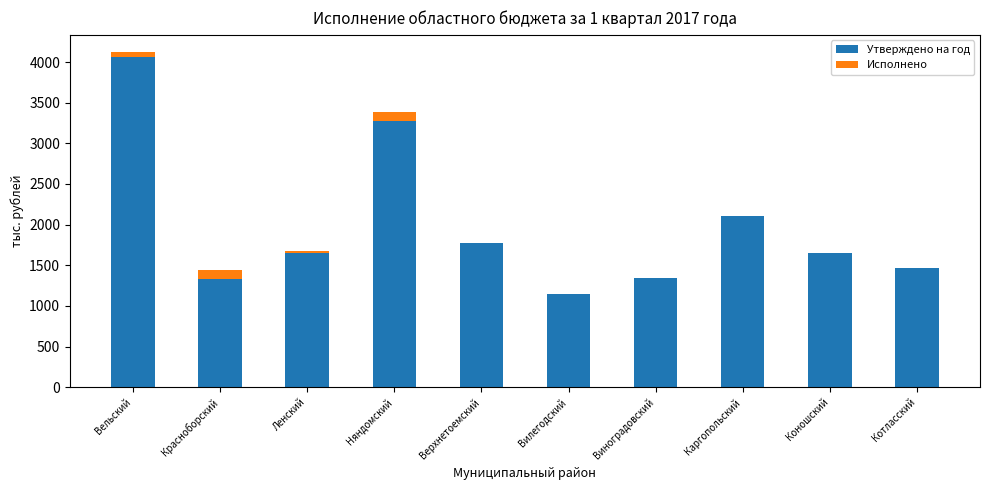

At which label is Утверждено на год closest to 2608?

Каргопольский